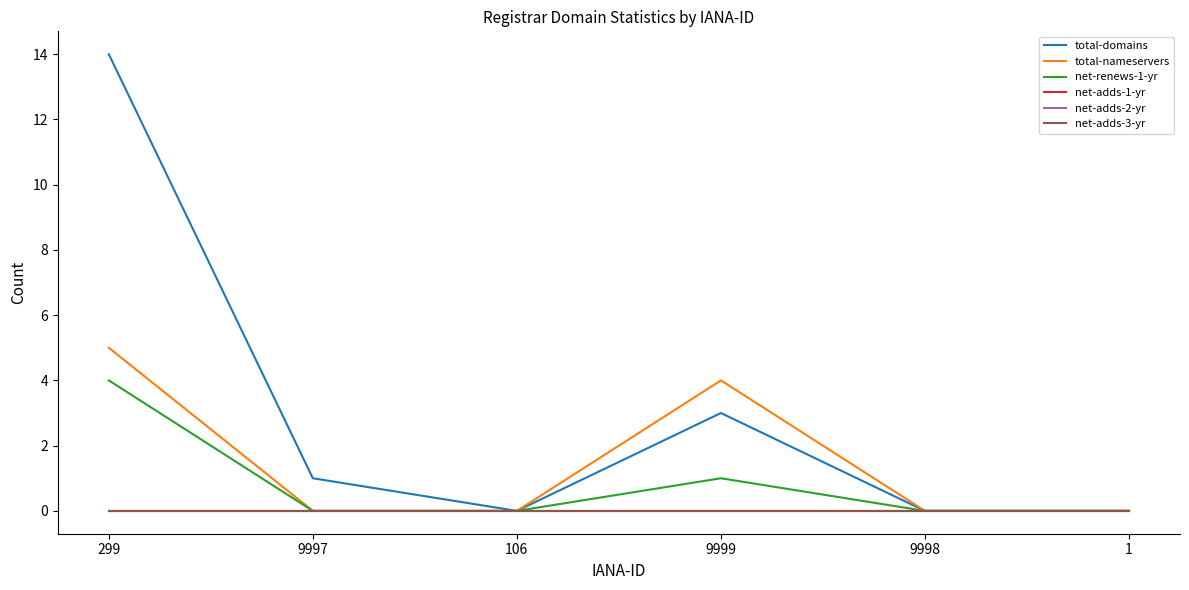

At which category is the sum across all series the highest?

299